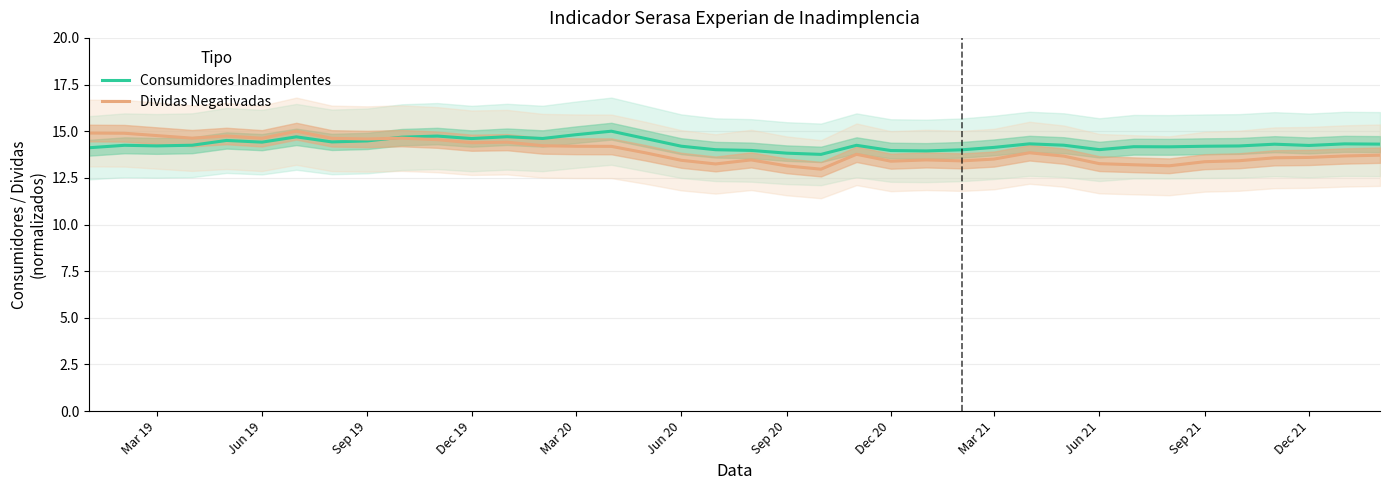

What is the maximum value for Consumidores Inadimplentes?

15.0